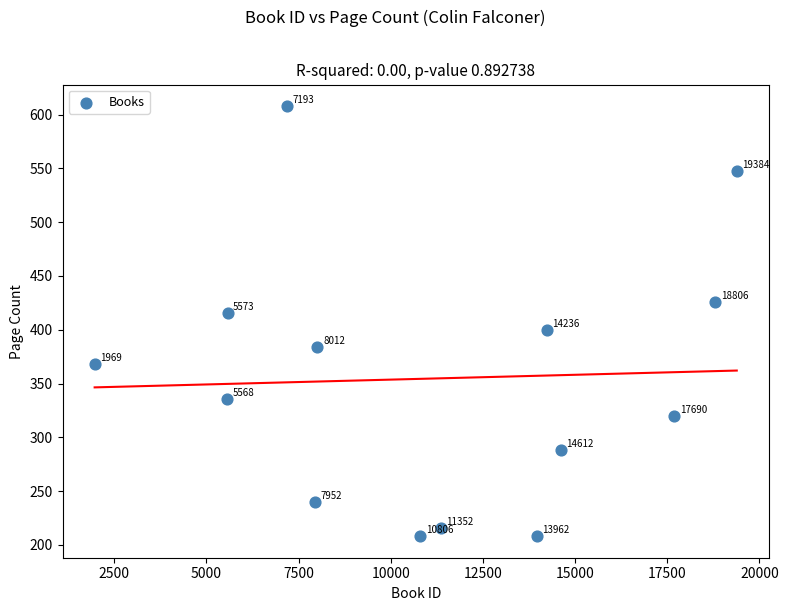

What Y value in the scatter plot is closest to 408?

400